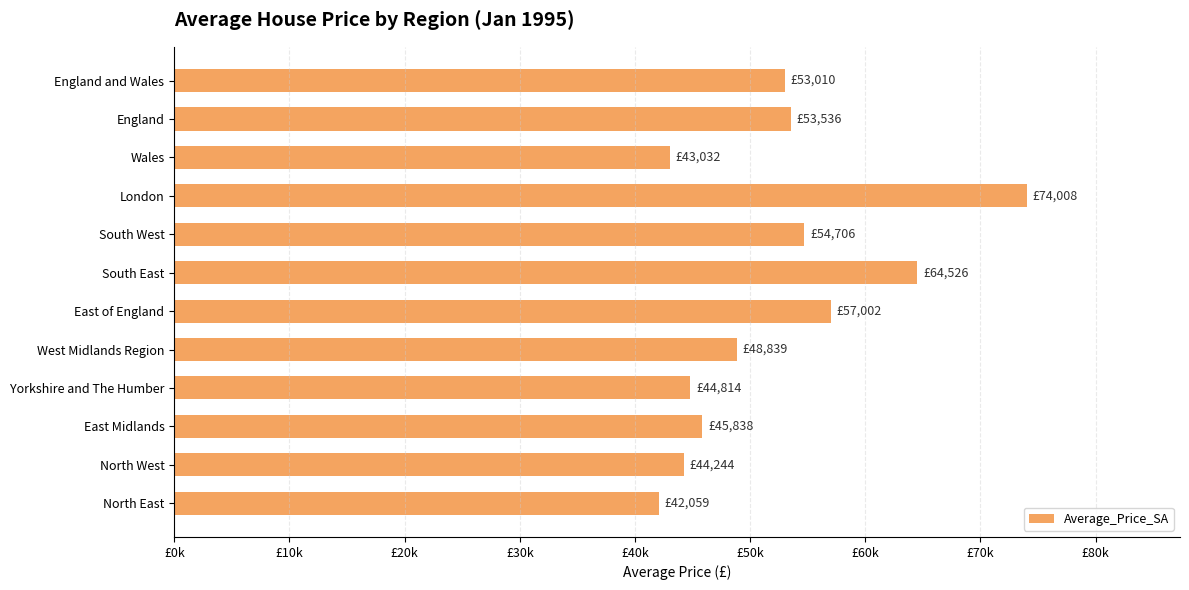

Are the bars horizontal?

Yes